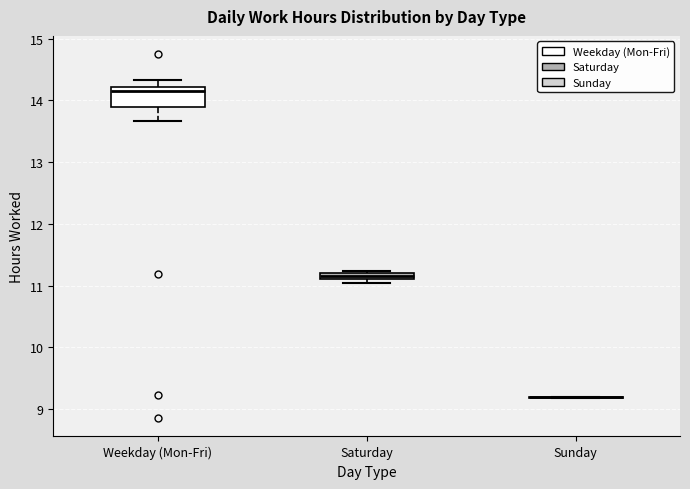

Which box is the tallest, from its lower edge to its upper edge?

Weekday (Mon-Fri)